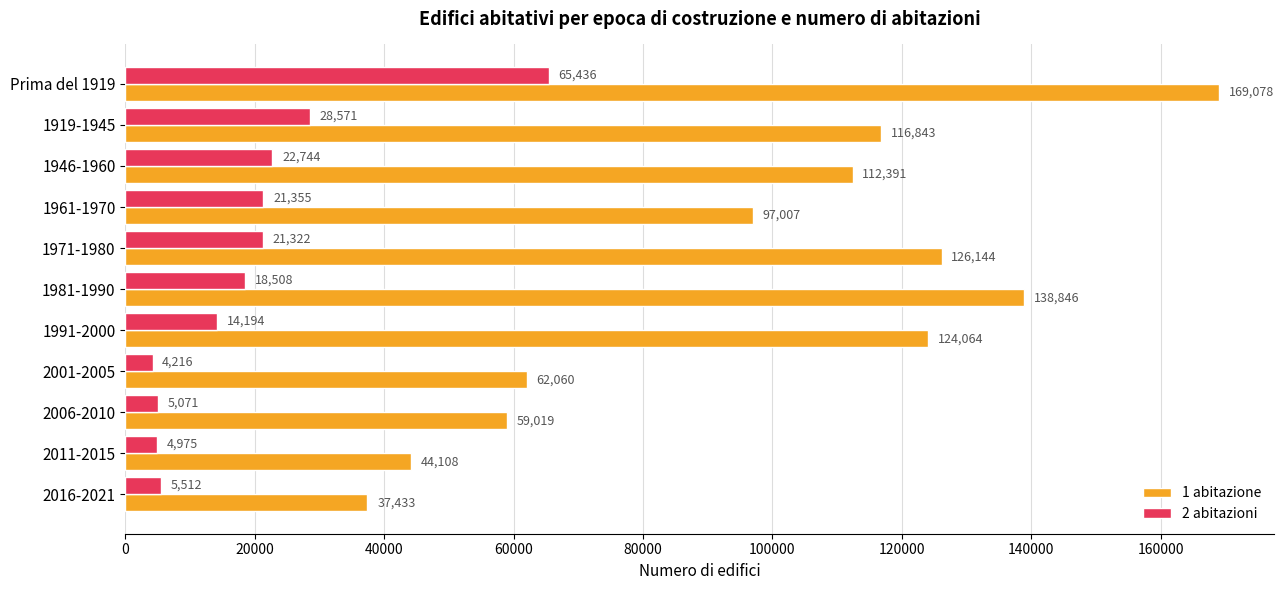

The value of 2 abitazioni at 1971-1980 is 28614. True or false?

False